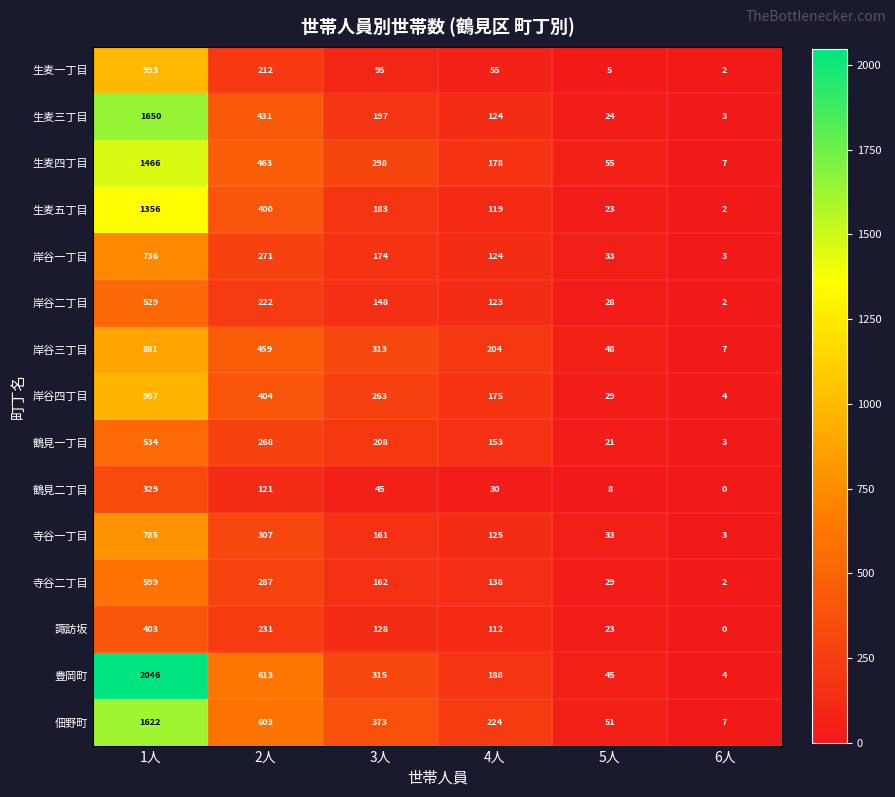

Count the number of data series in this chart.

15